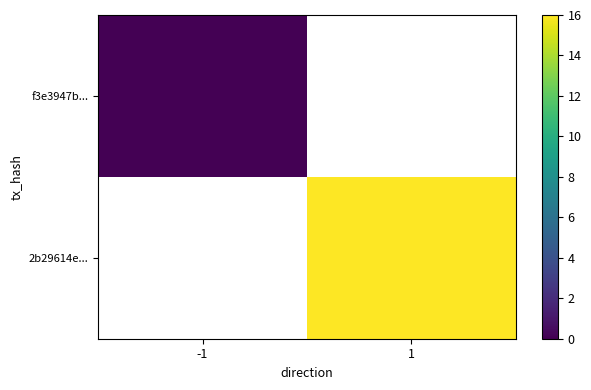

Read the 2b29614e... value at 1.

16.0